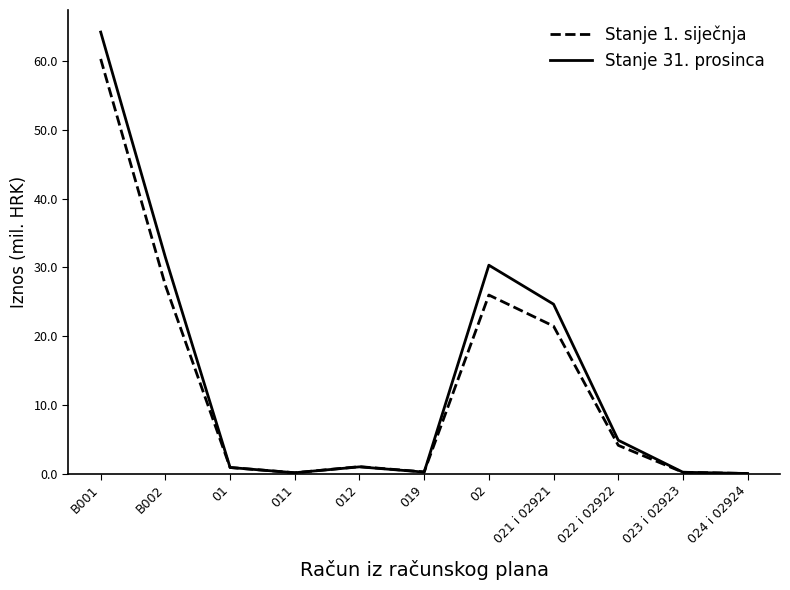

Rank the series at B002 from lowest to highest value.

Stanje 1. siječnja, Stanje 31. prosinca